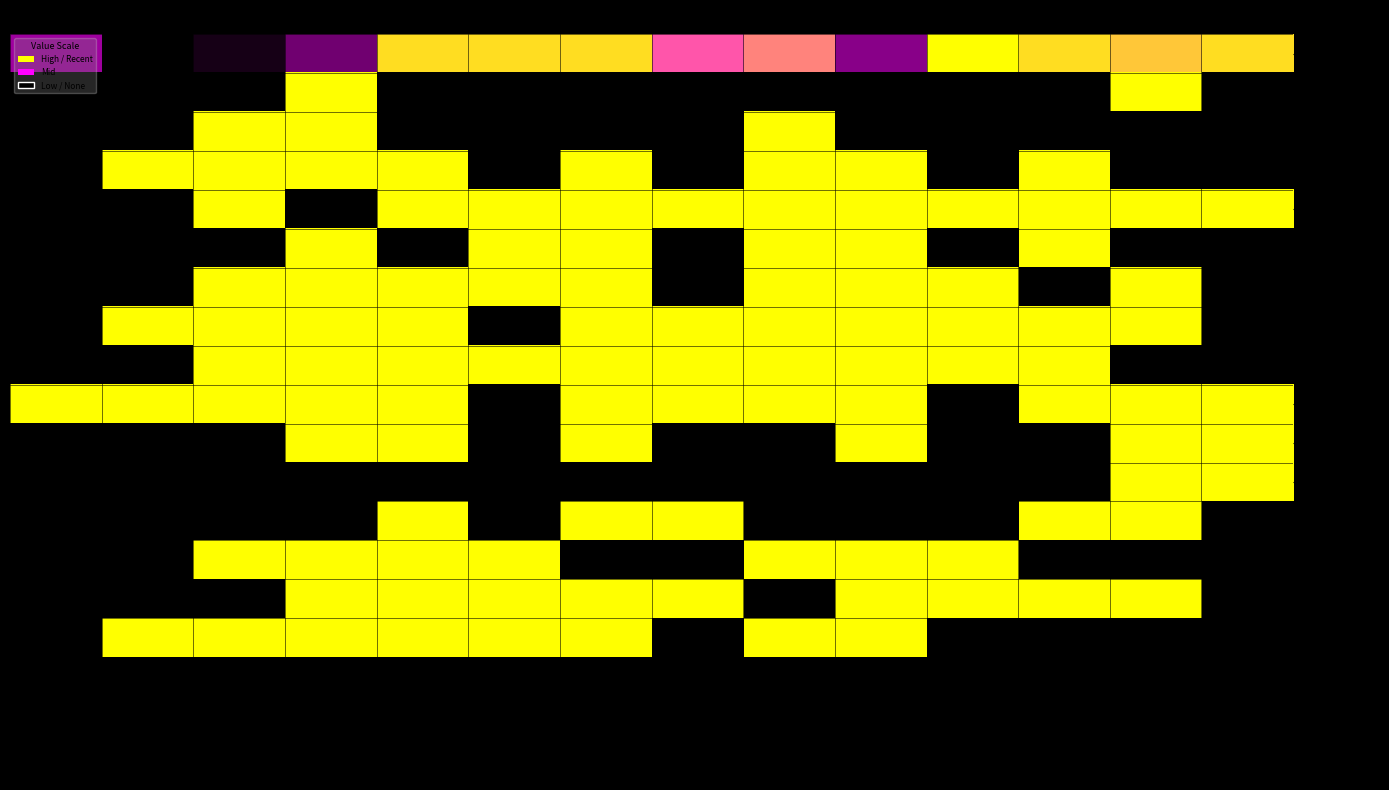

Which series has the largest total across all categories?

ELA